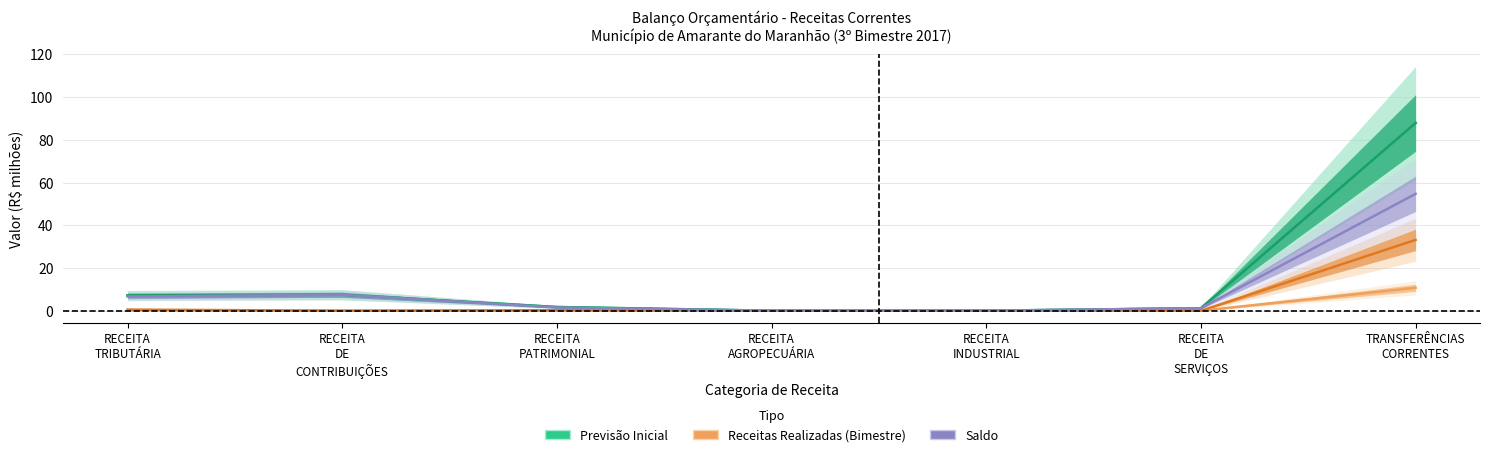

Which category has the lowest value in the Previsão Atualizada series?

RECEITA
AGROPECUÁRIA